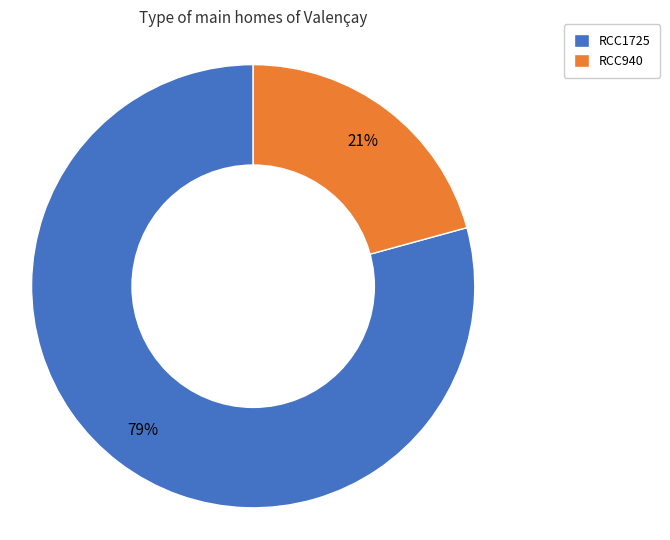

Is there any slice that represents more than half of the pie?

Yes